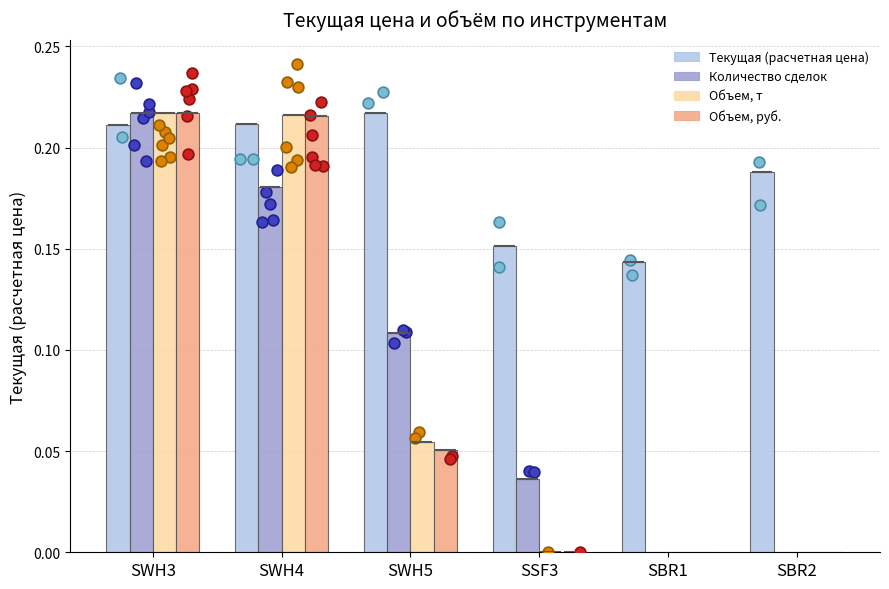

Is the value of Объем, т at SBR2 greater than the value of Текущая (расчетная цена) at SBR2?

No